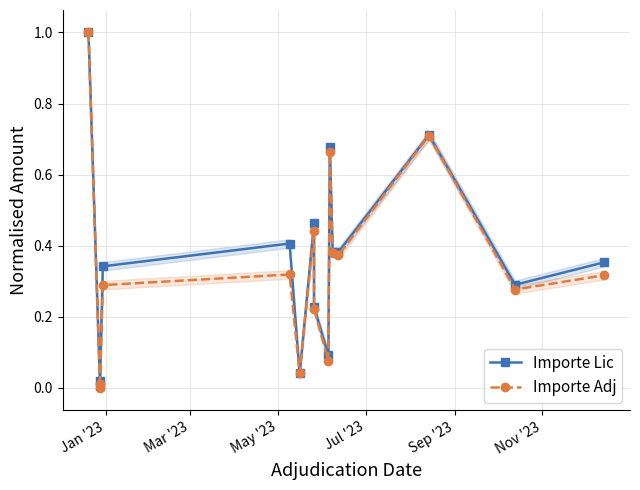

How many lines are shown in the chart?

2